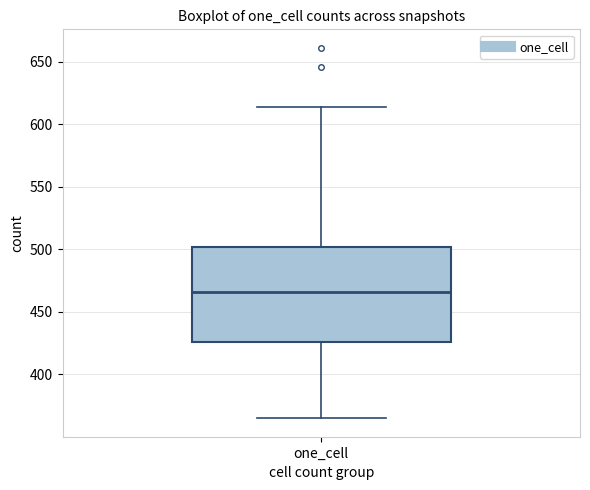

Transcribe this box plot: give where the median line is, the range the box spans, and where the two whiskers end, as read against the y-axis. The values are not printed on the chart, so give them approximately, as read against the axis.

median 465, box 425 to 500, whiskers 365 to 615